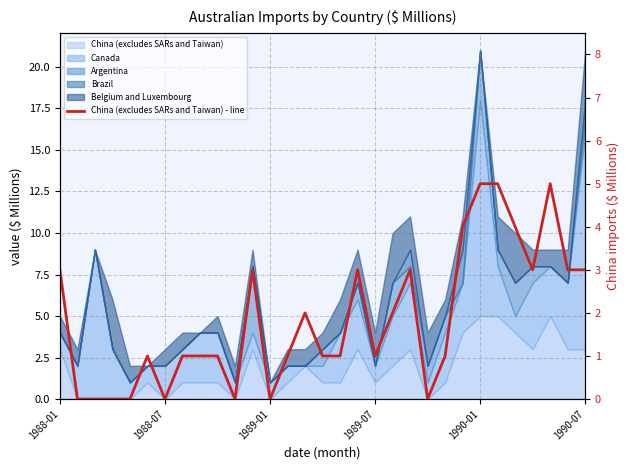

Which category has the lowest value across all series?

1988-07